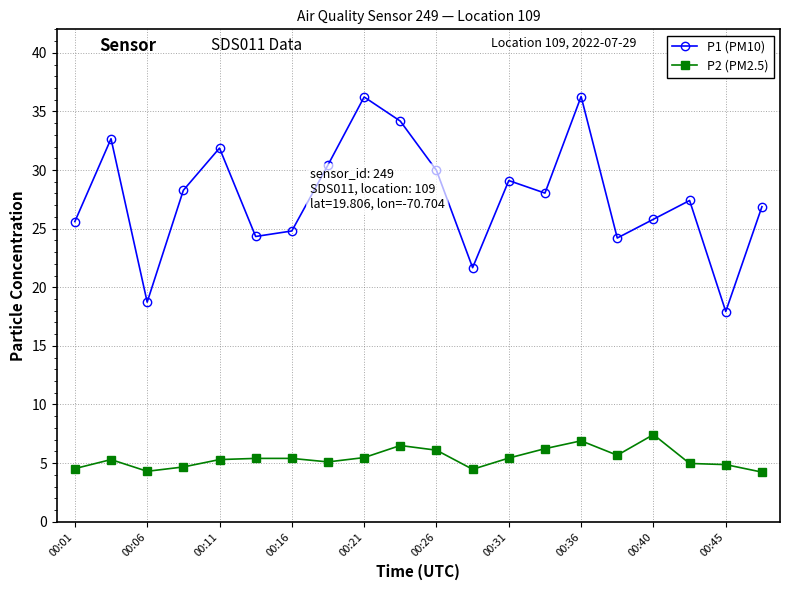

At how many categories does at least one series exceed 10?

20